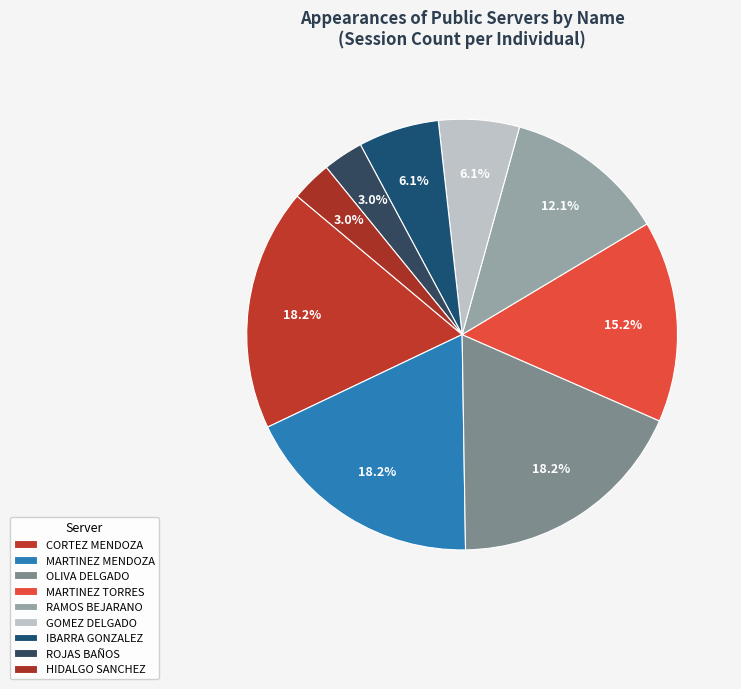

Count the number of slices in the pie.

9